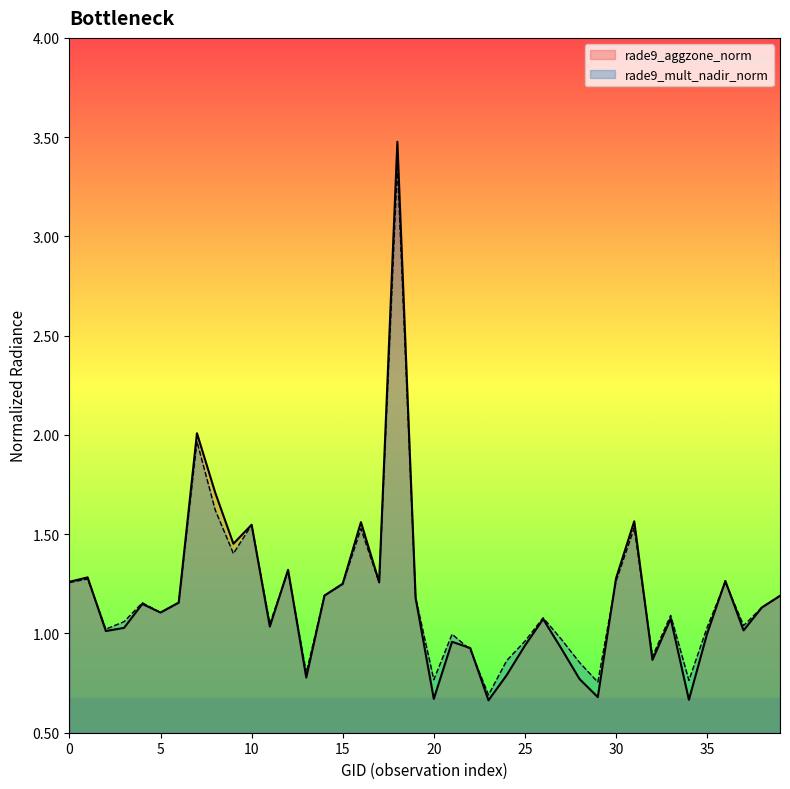

Which has a higher value, 145125 or 149640?

149640